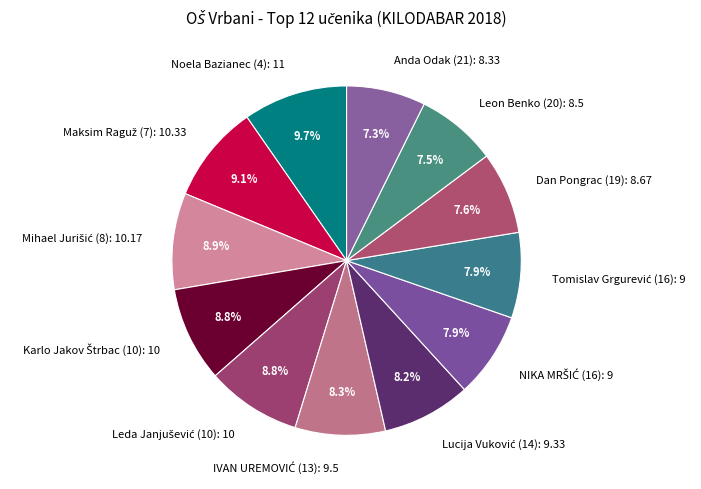

Is Dan Pongrac (19): 8.67 the majority of the pie?

No